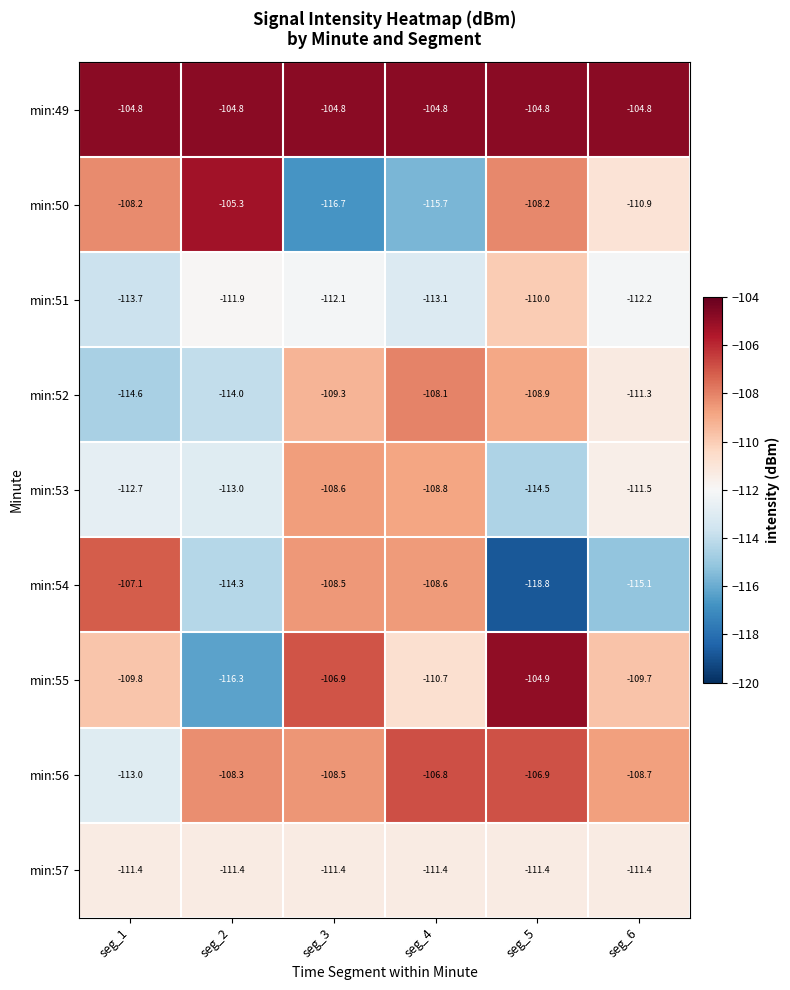

Count the number of categories in the chart.

6